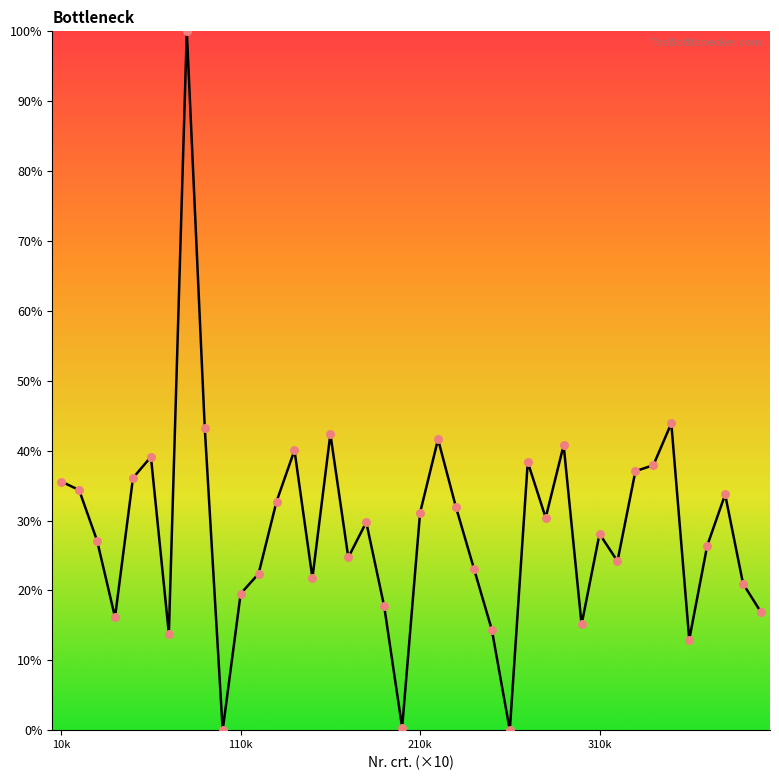

What is the difference between the maximum and minimum values?

100.0